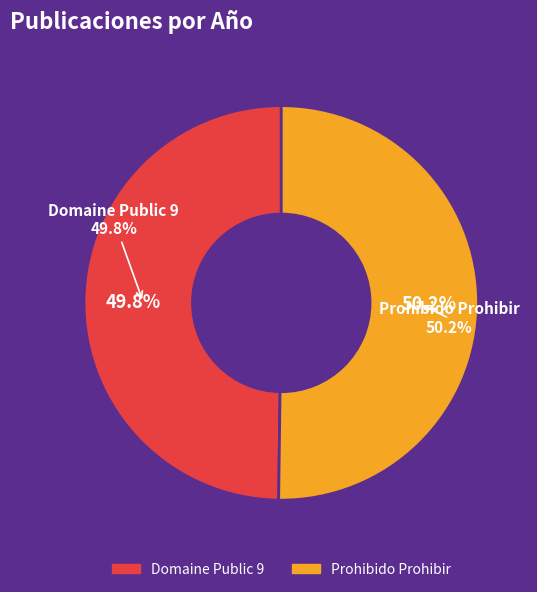

To the nearest percent, what is the average slice percentage?

50%